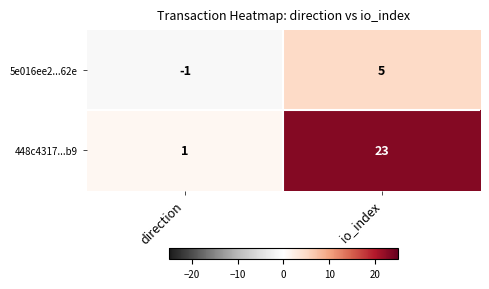

Which series has the largest total across all categories?

448c4317...b9